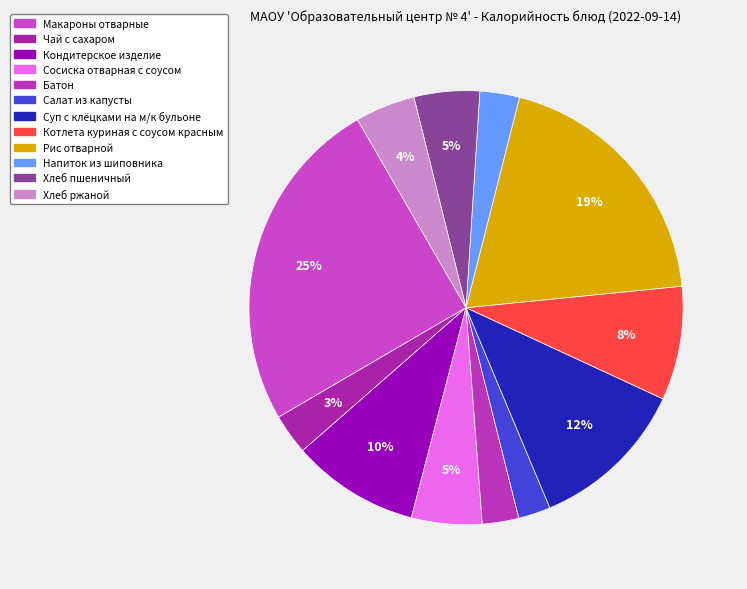

The Салат из капусты slice represents 1% of the pie. True or false?

False